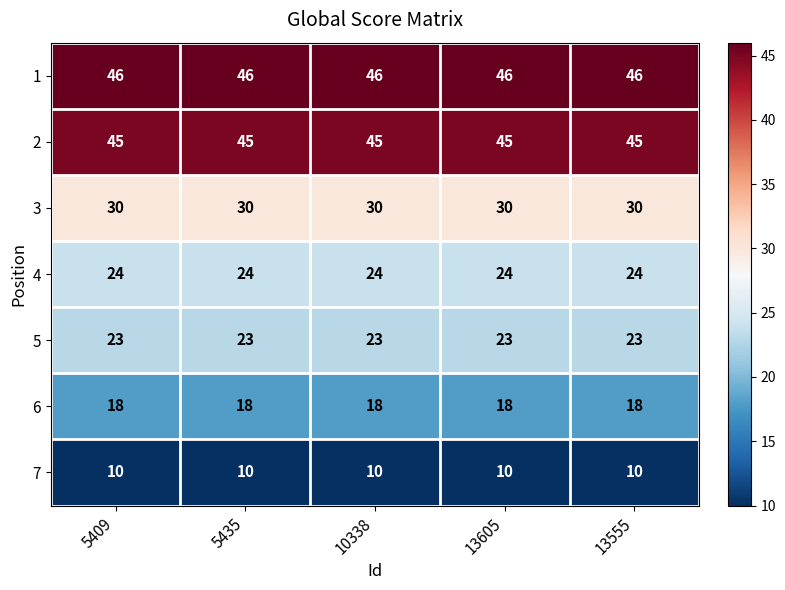

Is the value of 3 at 10338 greater than the value of 7 at 13605?

Yes